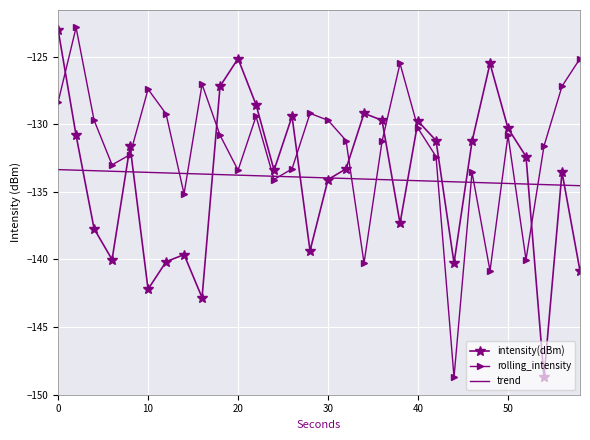

What is the greatest value displayed?

-122.8